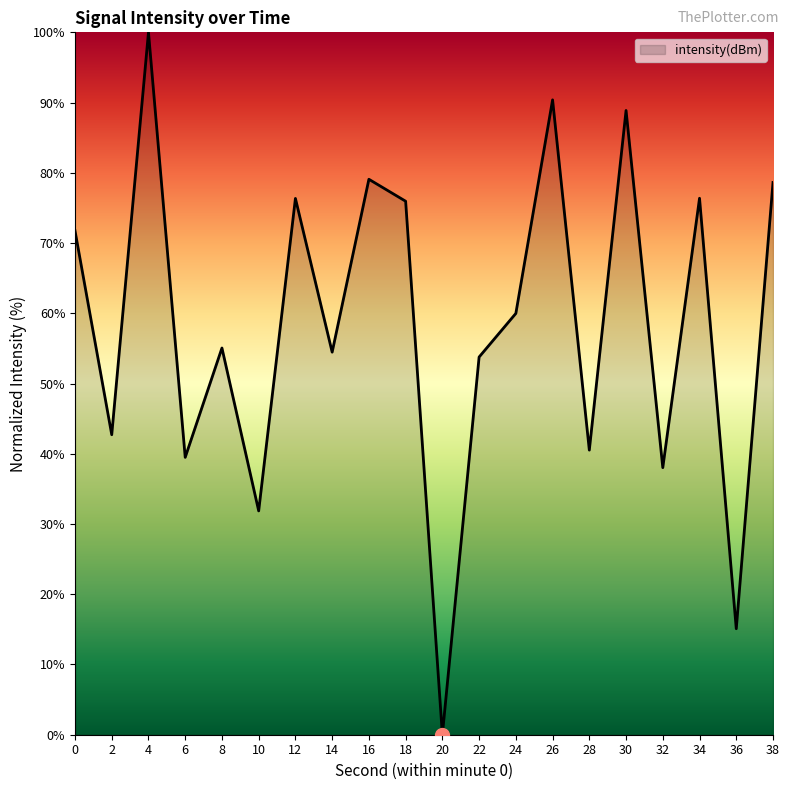

What is the difference between the maximum and minimum values?

100.0